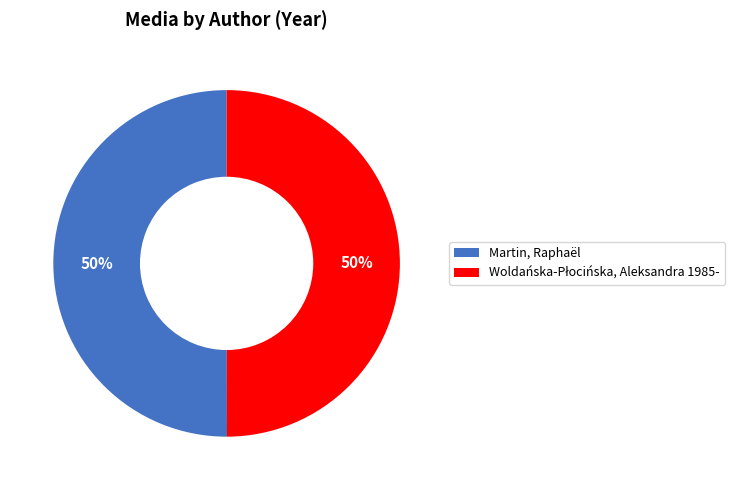

True or false: Martin, Raphaël accounts for 50% of the total.

True